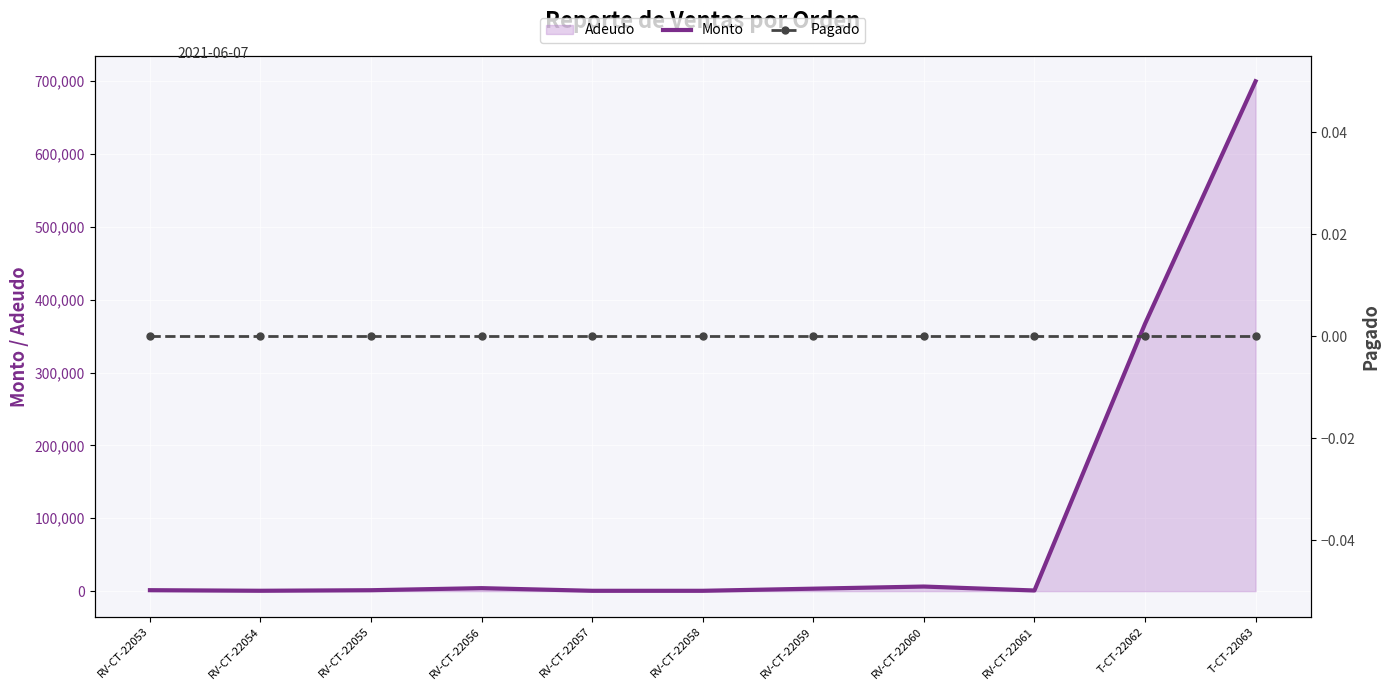

True or false: Pagado has a value of 0.0 at RV-CT-22054.

True